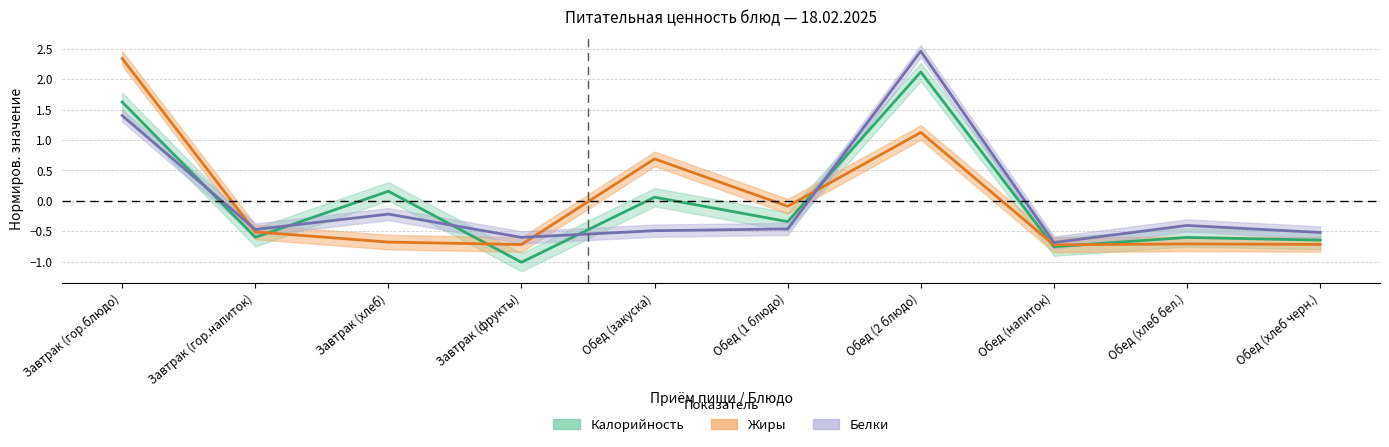

Reading left to right, extract all data points from this chart.

Калорийность: Завтрак (гор.блюдо)=1.6	Завтрак (гор.напиток)=-0.6	Завтрак (хлеб)=0.2	Завтрак (фрукты)=-1.0	Обед (закуска)=0.1	Обед (1 блюдо)=-0.3	Обед (2 блюдо)=2.1	Обед (напиток)=-0.8	Обед (хлеб бел.)=-0.6	Обед (хлеб черн.)=-0.6
Белки: Завтрак (гор.блюдо)=1.4	Завтрак (гор.напиток)=-0.5	Завтрак (хлеб)=-0.2	Завтрак (фрукты)=-0.6	Обед (закуска)=-0.5	Обед (1 блюдо)=-0.5	Обед (2 блюдо)=2.5	Обед (напиток)=-0.7	Обед (хлеб бел.)=-0.4	Обед (хлеб черн.)=-0.5
Жиры: Завтрак (гор.блюдо)=2.3	Завтрак (гор.напиток)=-0.5	Завтрак (хлеб)=-0.7	Завтрак (фрукты)=-0.7	Обед (закуска)=0.7	Обед (1 блюдо)=-0.1	Обед (2 блюдо)=1.1	Обед (напиток)=-0.7	Обед (хлеб бел.)=-0.7	Обед (хлеб черн.)=-0.7